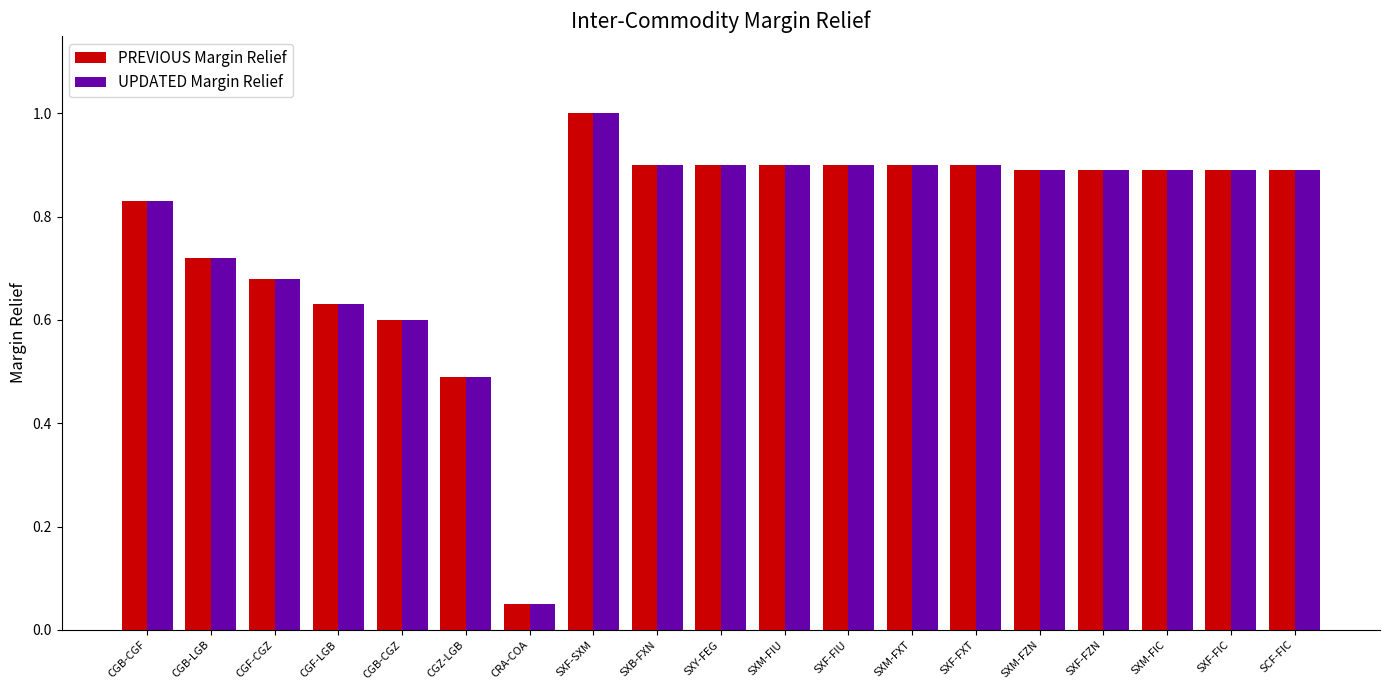

Is the value of UPDATED Margin Relief at CGB-CGZ greater than the value of PREVIOUS Margin Relief at CGZ-LGB?

Yes